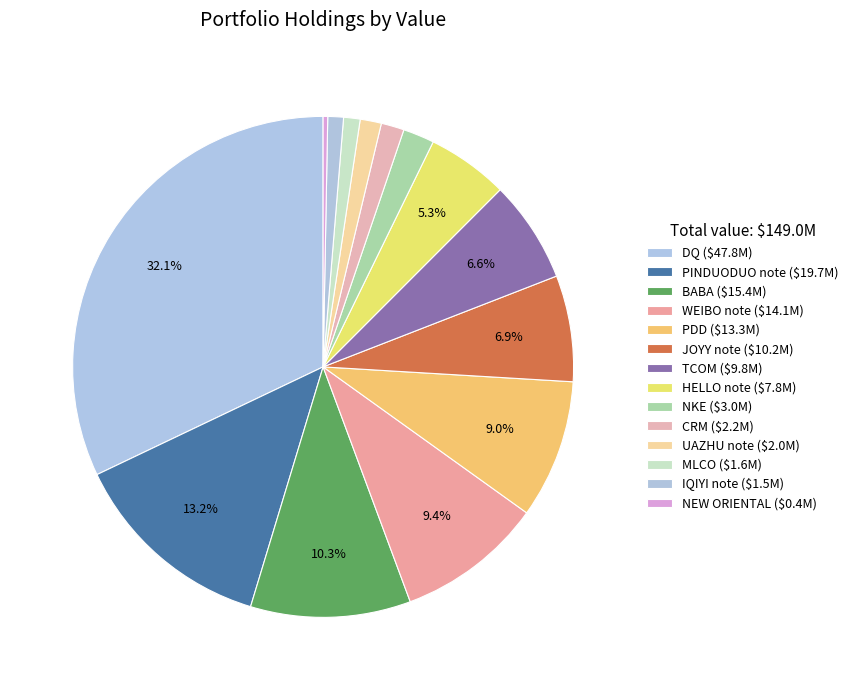

Count the number of slices in the pie.

14